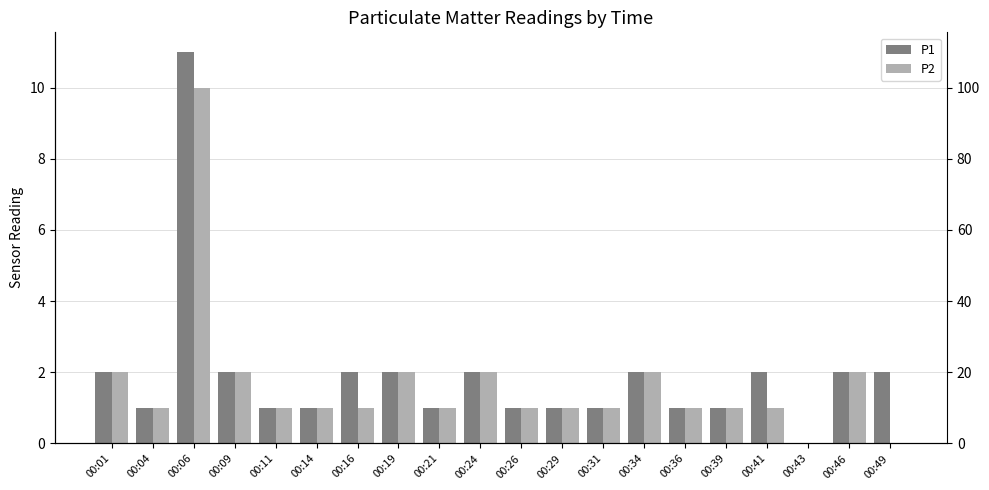

Is it true that P2 equals 4 at 00:24?

False